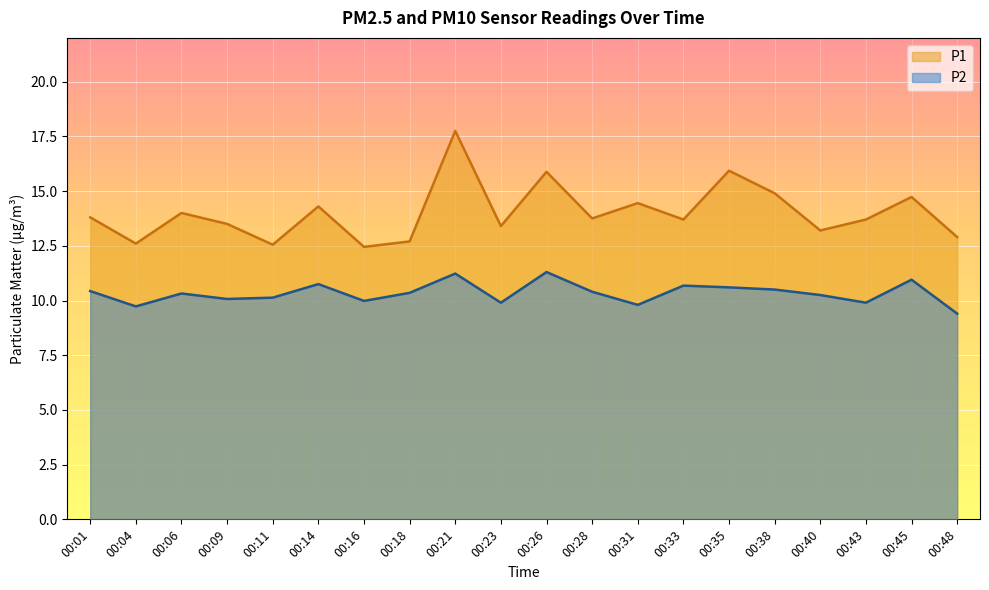

At 00:38, list the series in order from smallest to largest.

P2, P1